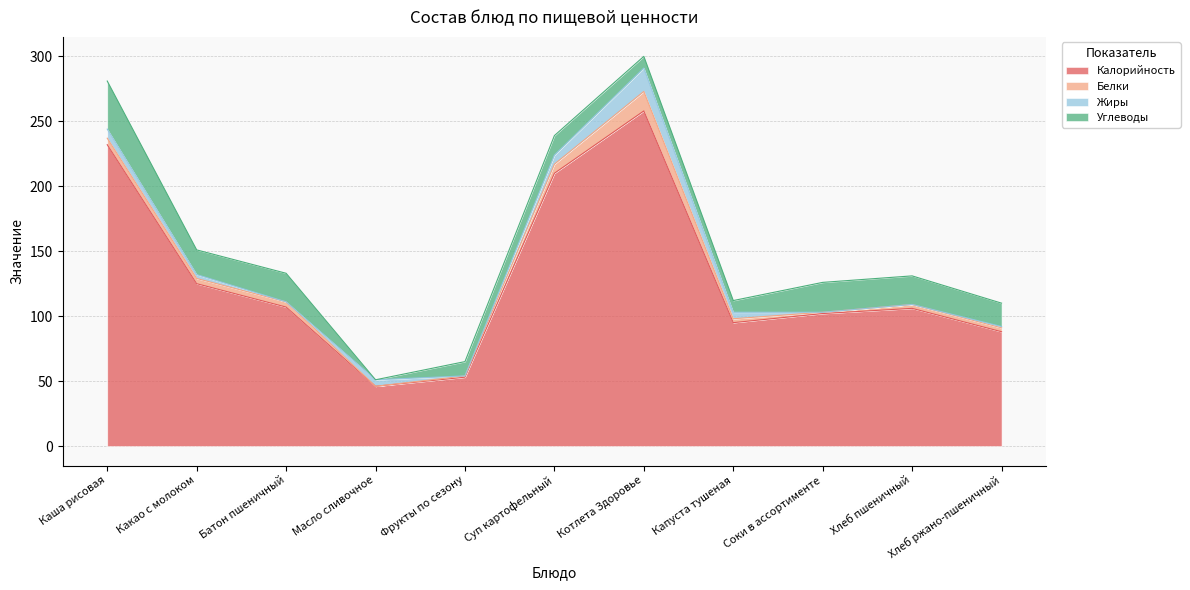

Between which two adjacent categories do Углеводы and Белки first intersect?

Суп картофельный and Котлета Здоровье